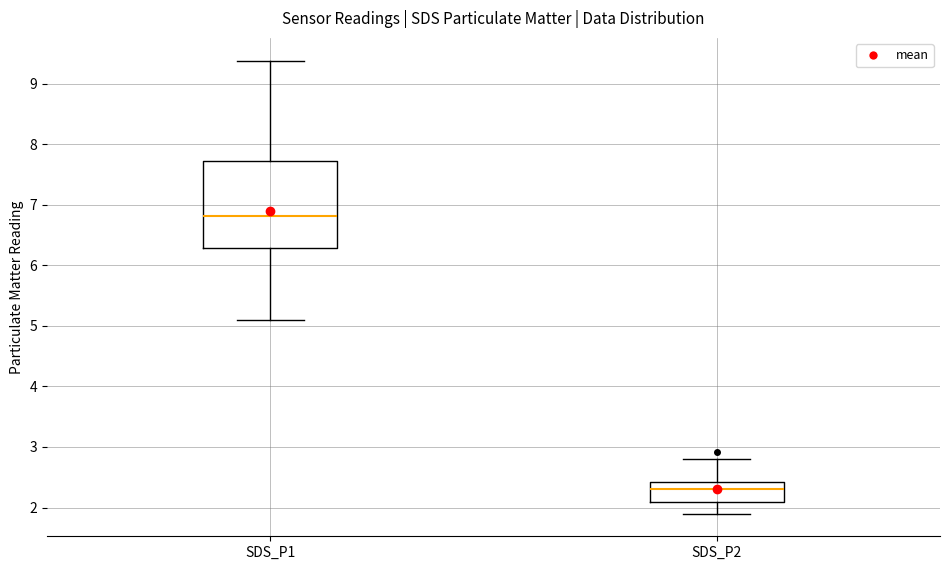

Where is the lower edge of the box for SDS_P2 on the y-axis? The values are not printed on the chart, so give them approximately, as read against the axis.

2.1